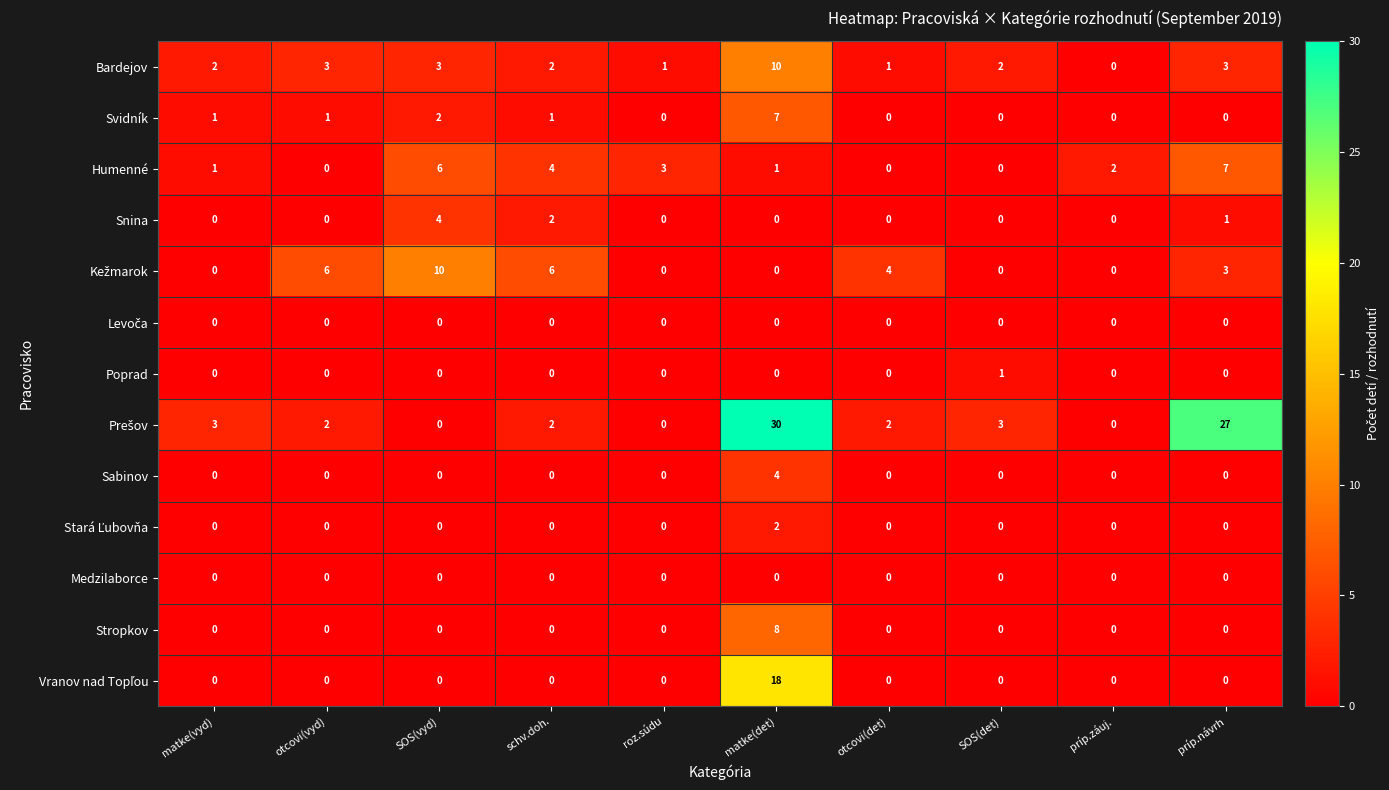

At which category is the sum across all series the highest?

matke(det)